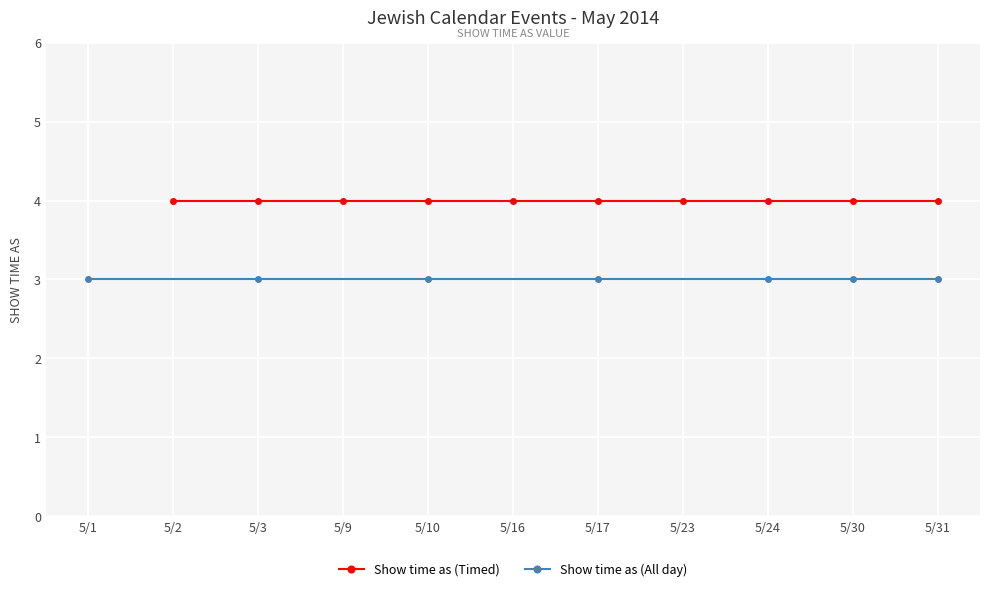

Which series has the largest range (max minus min)?

Show time as (All day)